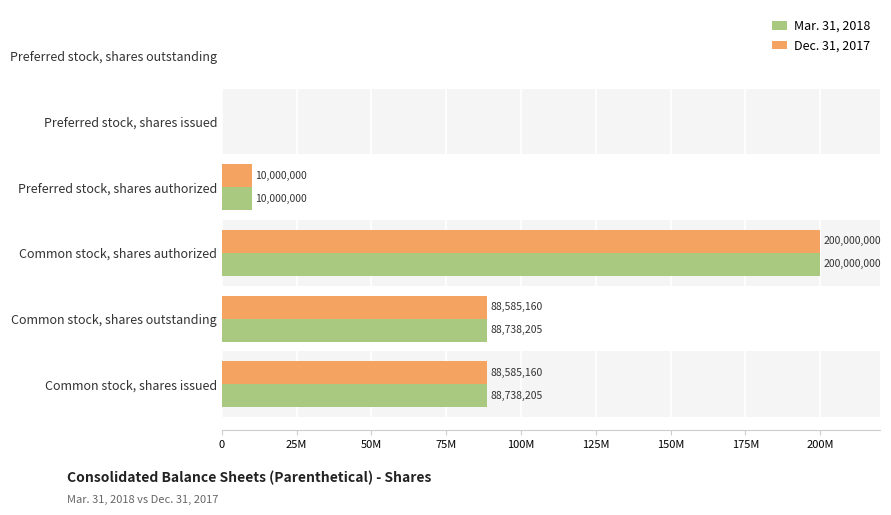

At which category does the chart reach its peak across all series?

Common stock, shares authorized